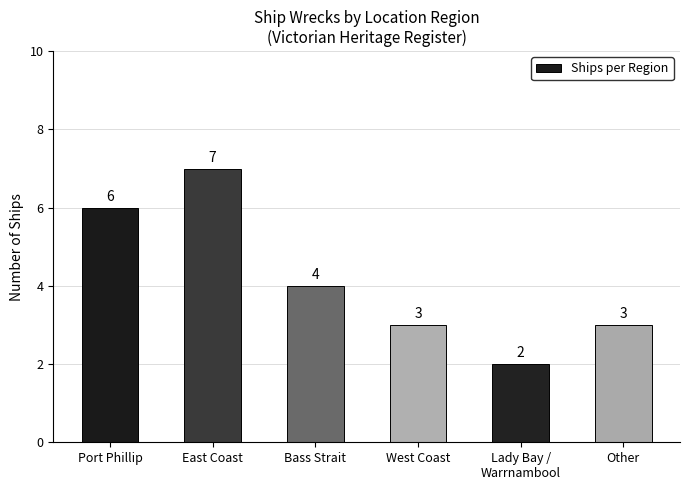

What is the minimum value shown in the chart?

2